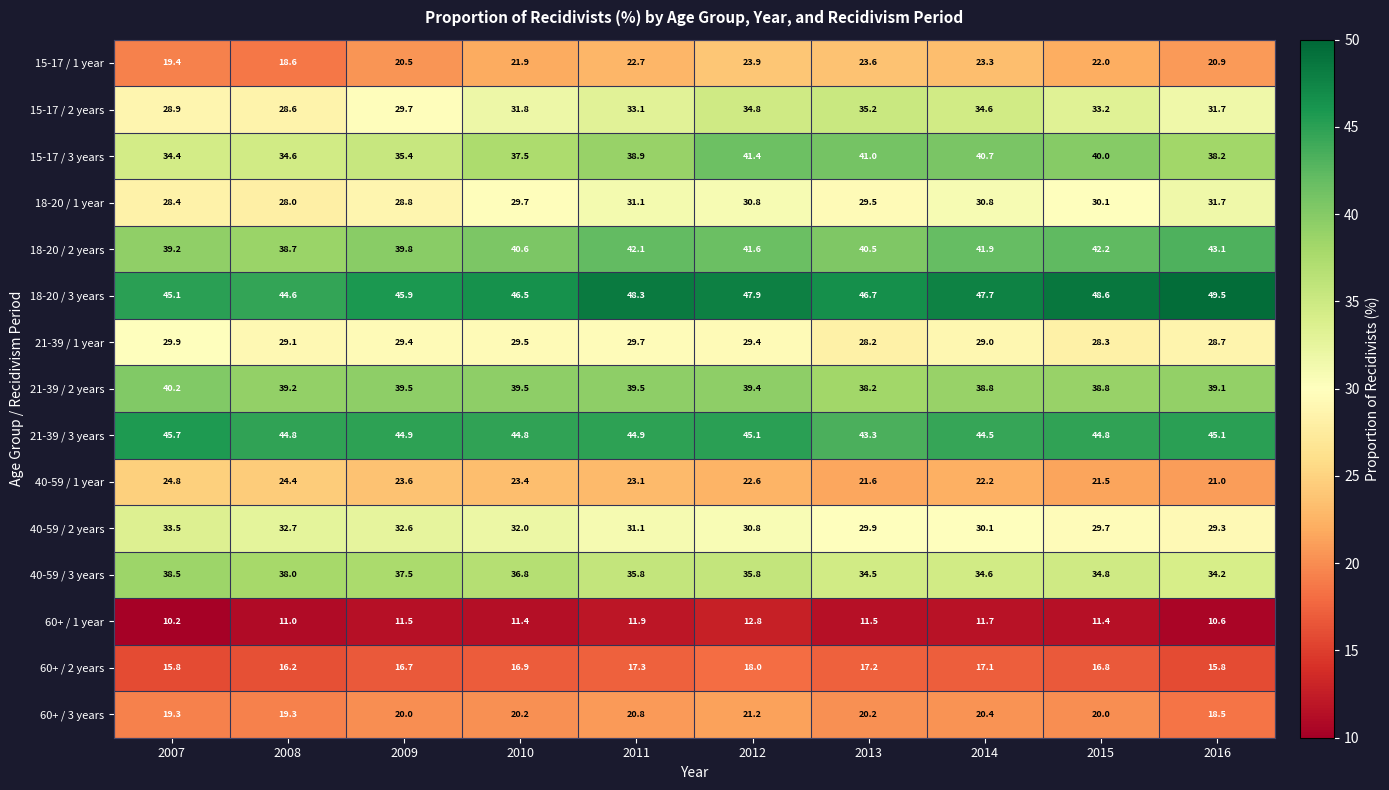

What is the total value across all series at 2014?

467.4